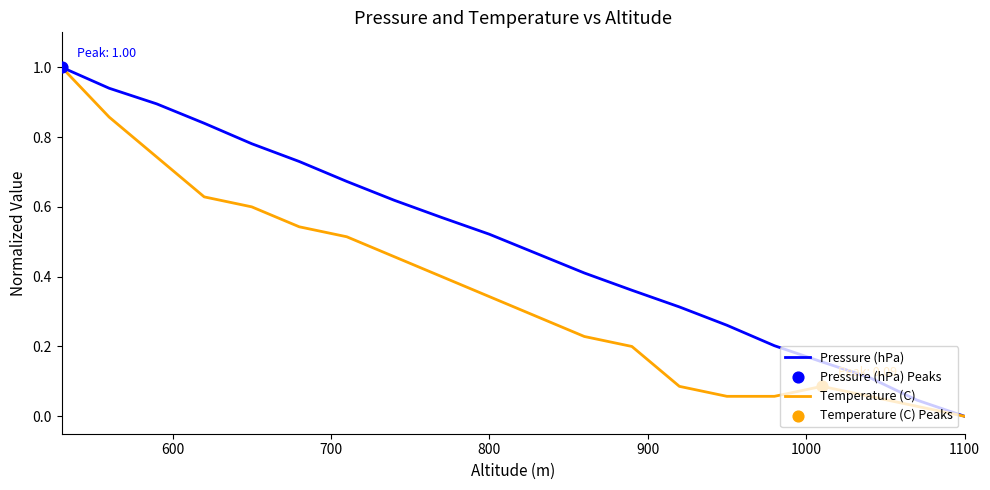

Which series has the largest total across all categories?

Pressure (hPa)